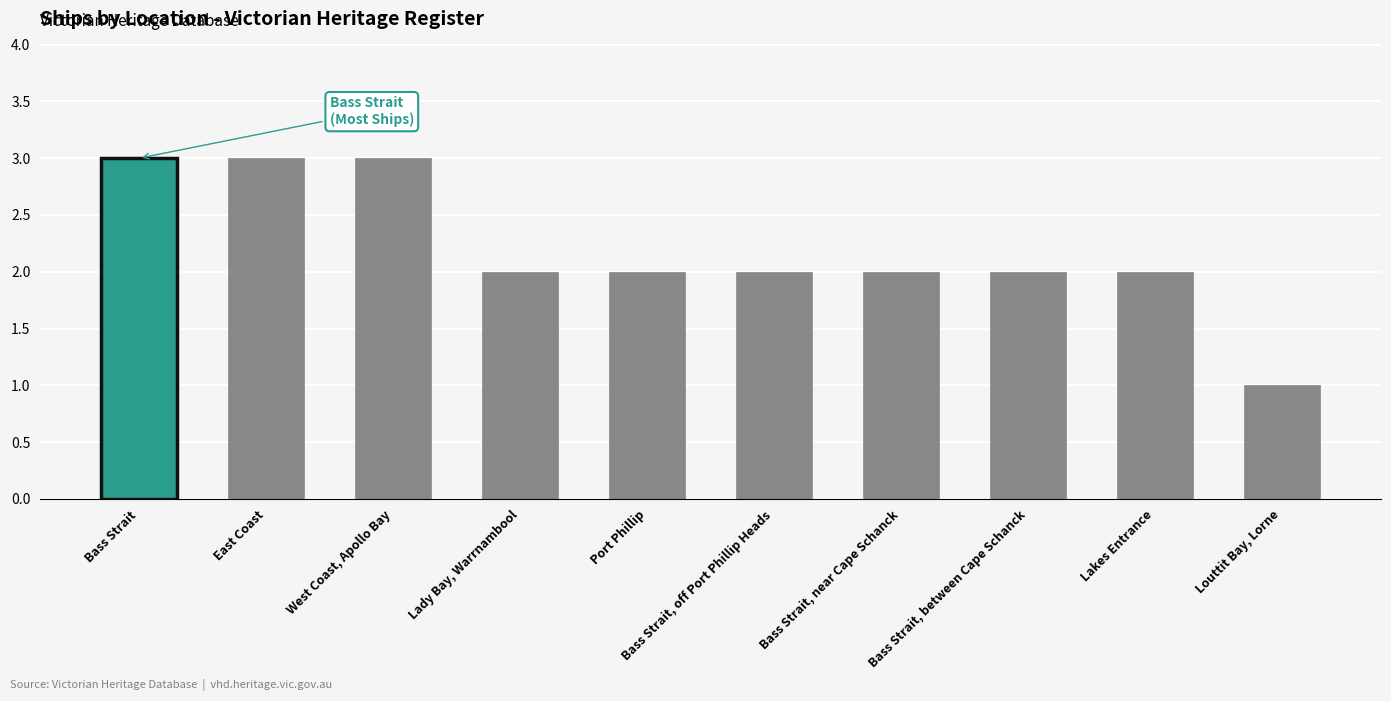

What is the difference between the maximum and minimum values?

2